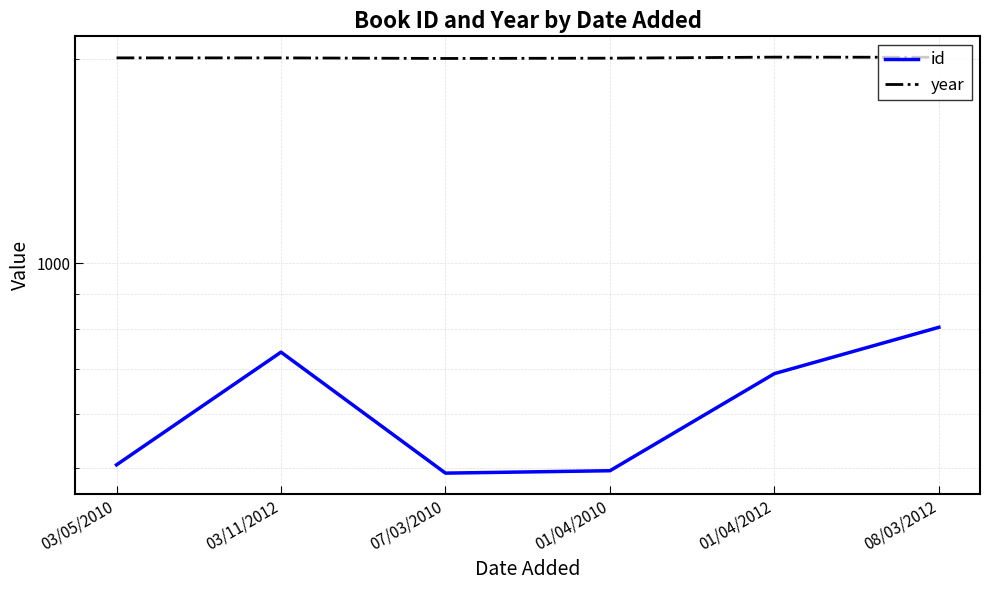

At which category is the sum across all series the highest?

08/03/2012